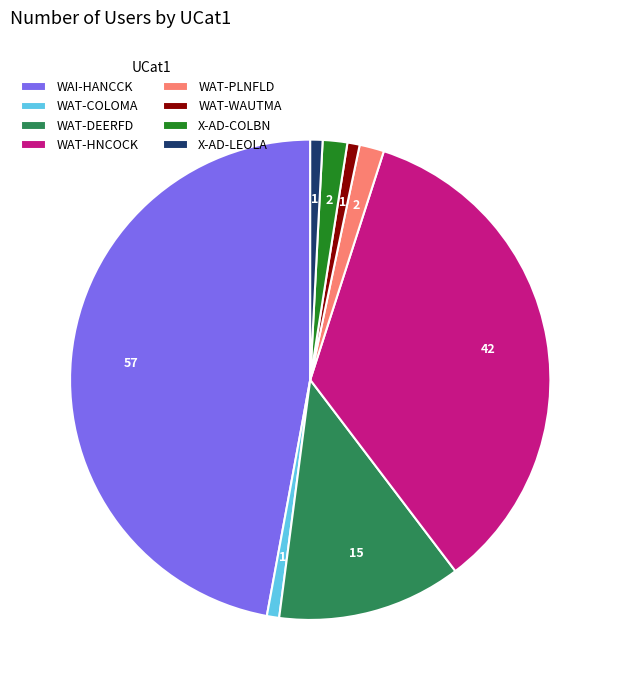

Is the sum of X-AD-LEOLA and WAT-HNCOCK greater than half?

No